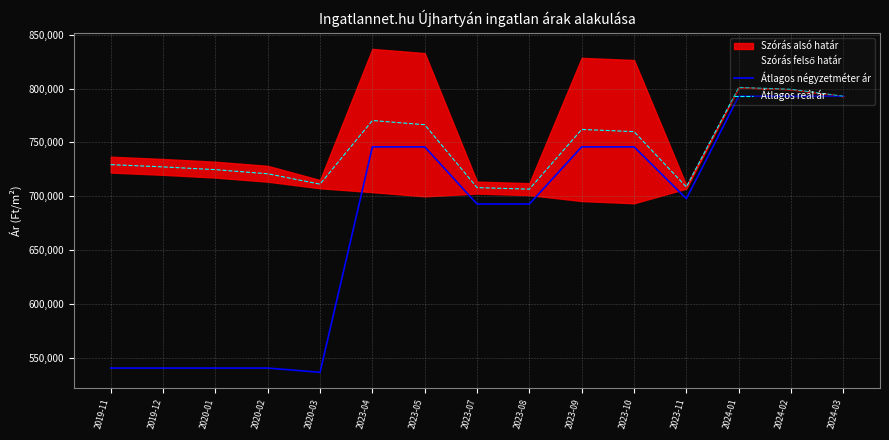

Which series changed the most between 2020-02 and 2023-09?

Átlagos négyzetméter ár